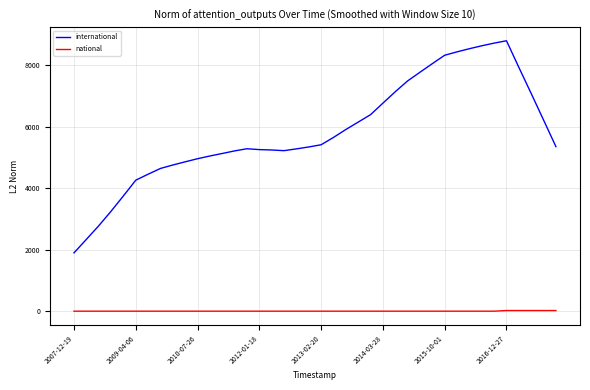

Which series has the widest spread of values?

international